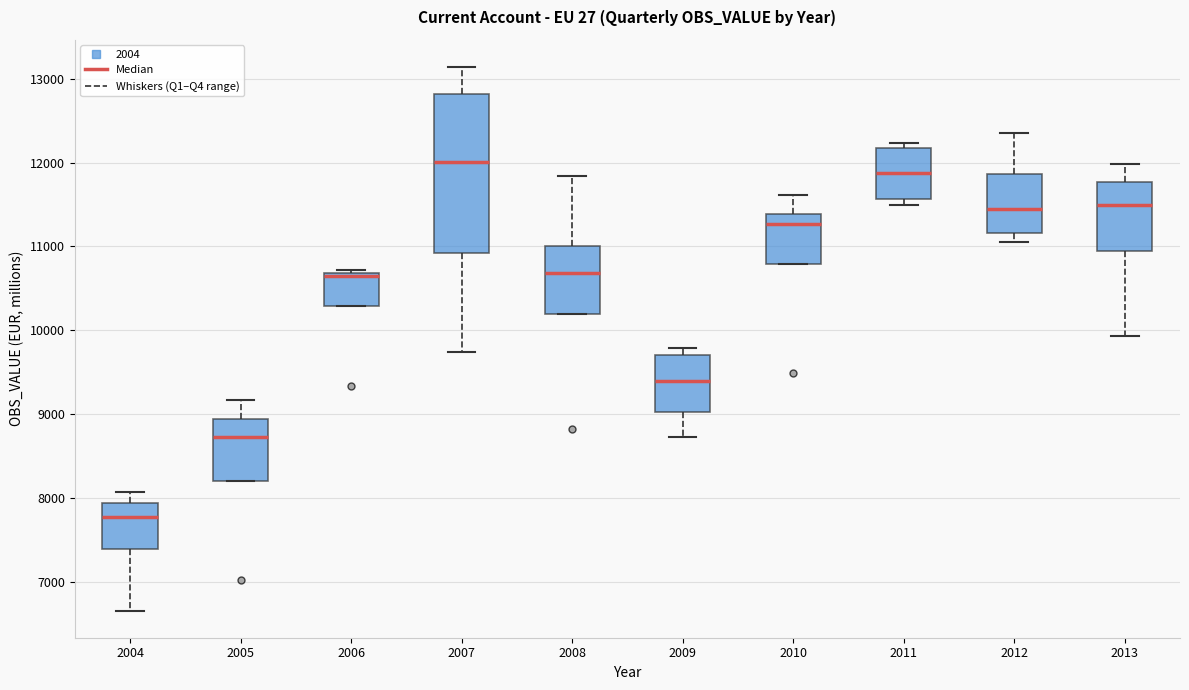

Reading left to right, transcribe this box plot: for each box, give where its median line is, the range the box spans, and where its two whiskers end, as read against the y-axis. The values are not printed on the chart, so give them approximately, as read against the axis.

2004: median 7800, box 7400 to 7900, whiskers 6700 to 8100
2005: median 8700, box 8200 to 8900, whiskers 8200 to 9200
2006: median 10600, box 10300 to 10700, whiskers 10300 to 10700 (just above the box's upper edge)
2007: median 12000, box 10900 to 12800, whiskers 9700 to 13100
2008: median 10700, box 10200 to 11000, whiskers 10200 to 11800
2009: median 9400, box 9000 to 9700, whiskers 8700 to 9800
2010: median 11300, box 10800 to 11400, whiskers 10800 to 11600
2011: median 11900, box 11600 to 12200, whiskers 11500 to 12200 (just above the box's upper edge)
2012: median 11400, box 11200 to 11900, whiskers 11100 to 12300
2013: median 11500, box 10900 to 11800, whiskers 9900 to 12000